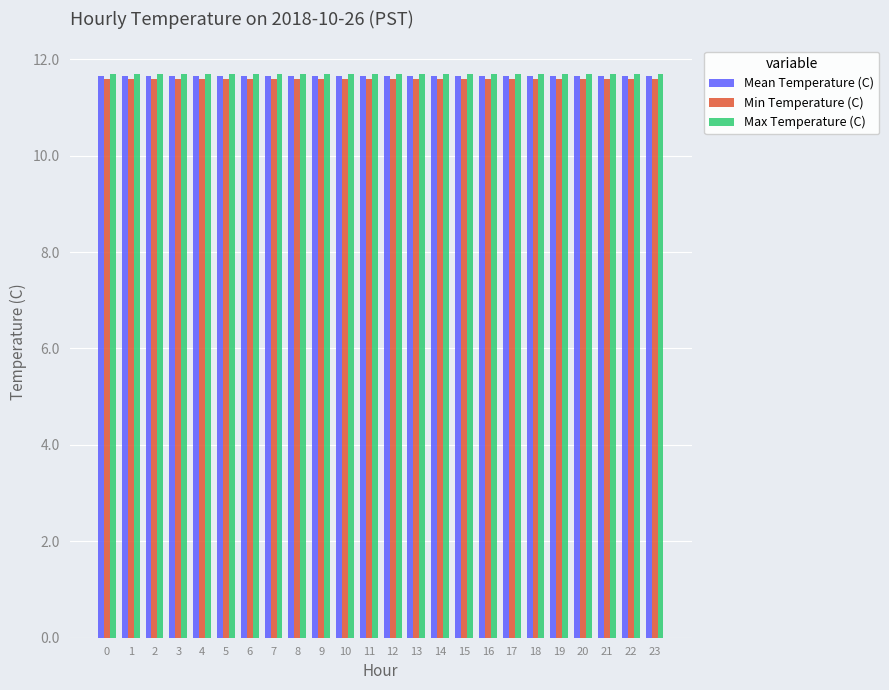

How many bars are there in each group?

3